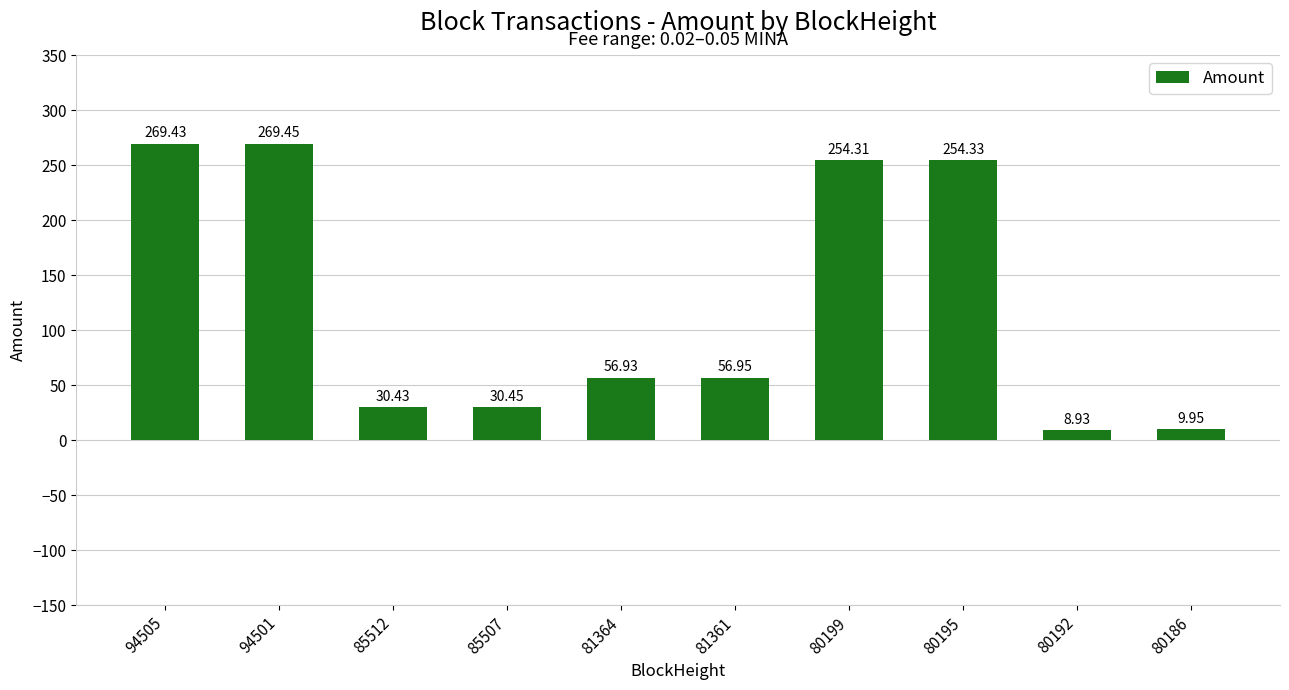

What is the sum of the values at 81364 and 80195?

311.3